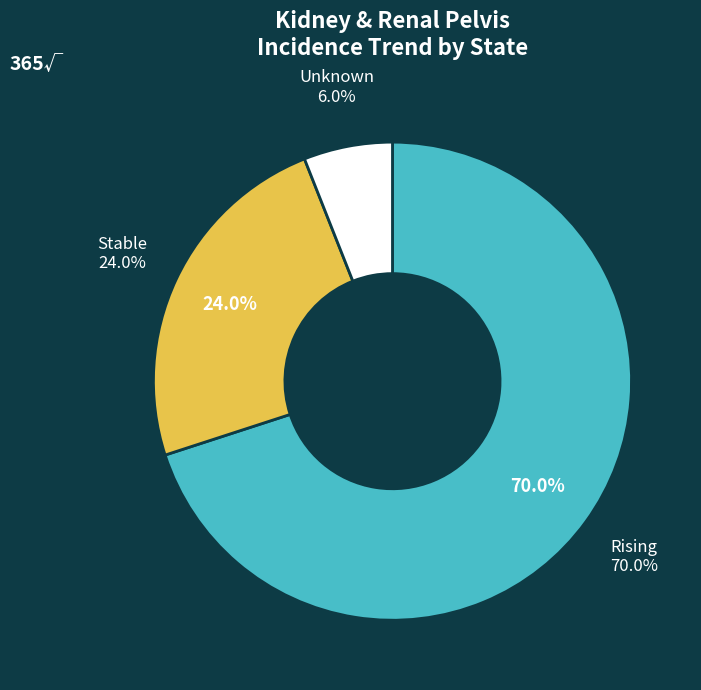

Between rising and rising, which is larger?

rising